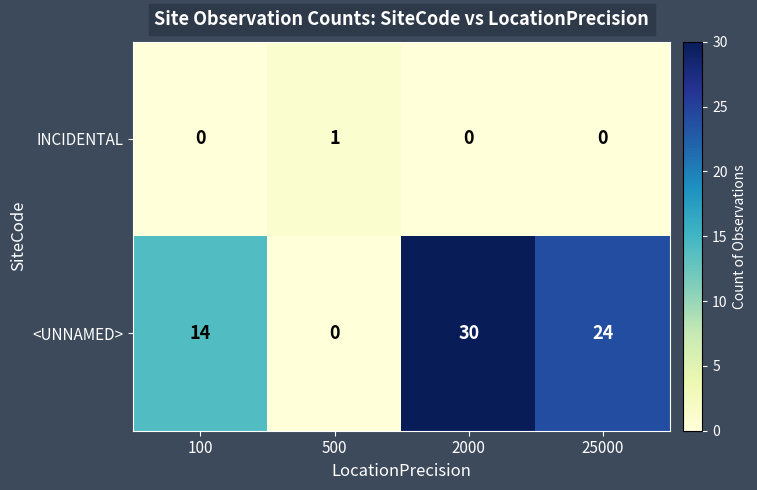

Reading left to right, extract all data points from this chart.

INCIDENTAL: 0	1	0	0
<UNNAMED>: 14	0	30	24